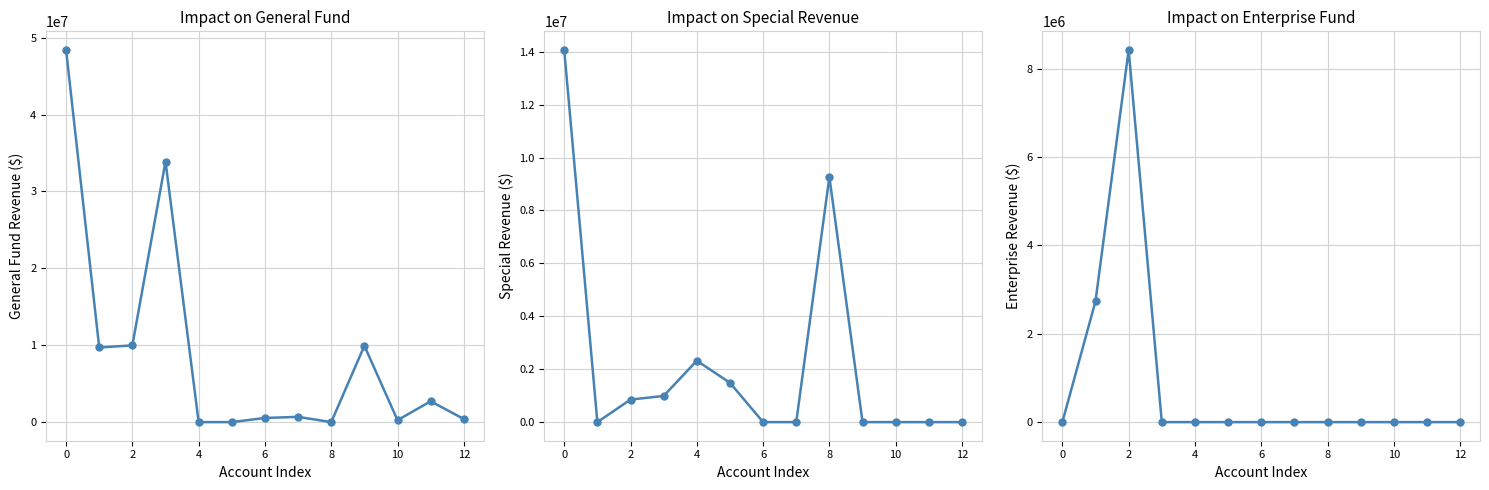

At how many categories does at least one series exceed 43697699?

1